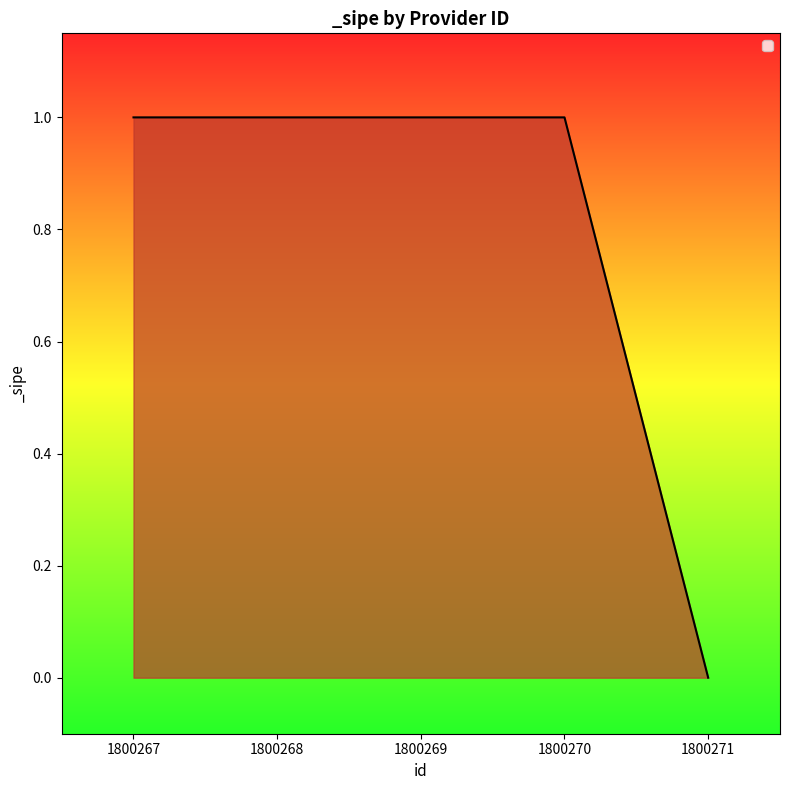

True or false: the data shows 1 at 1800269.

True